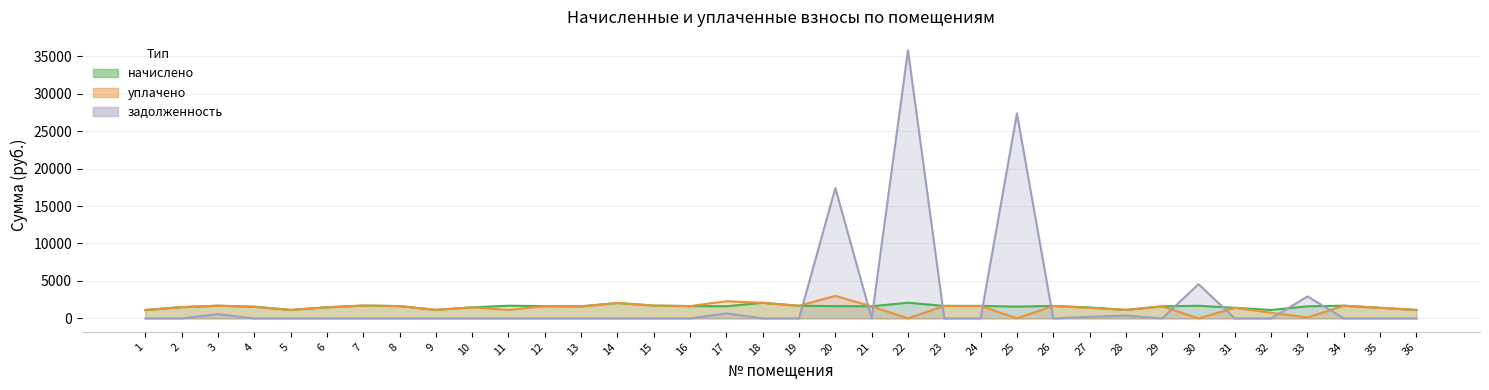

The задолженность series shows 23092.0 at 11. True or false?

False